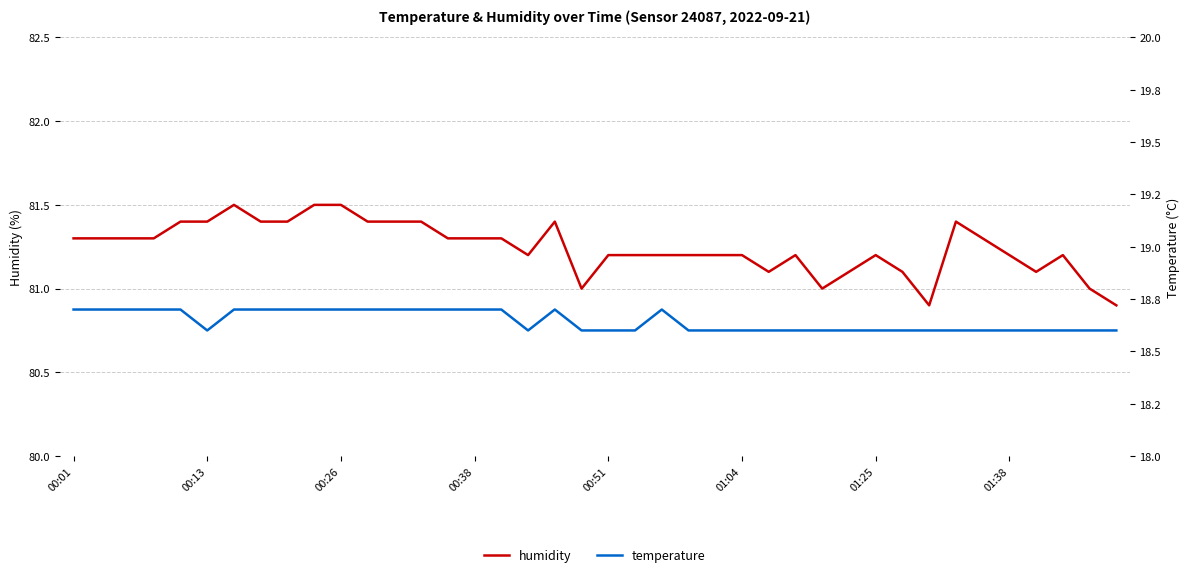

True or false: humidity and temperature intersect in this chart.

False